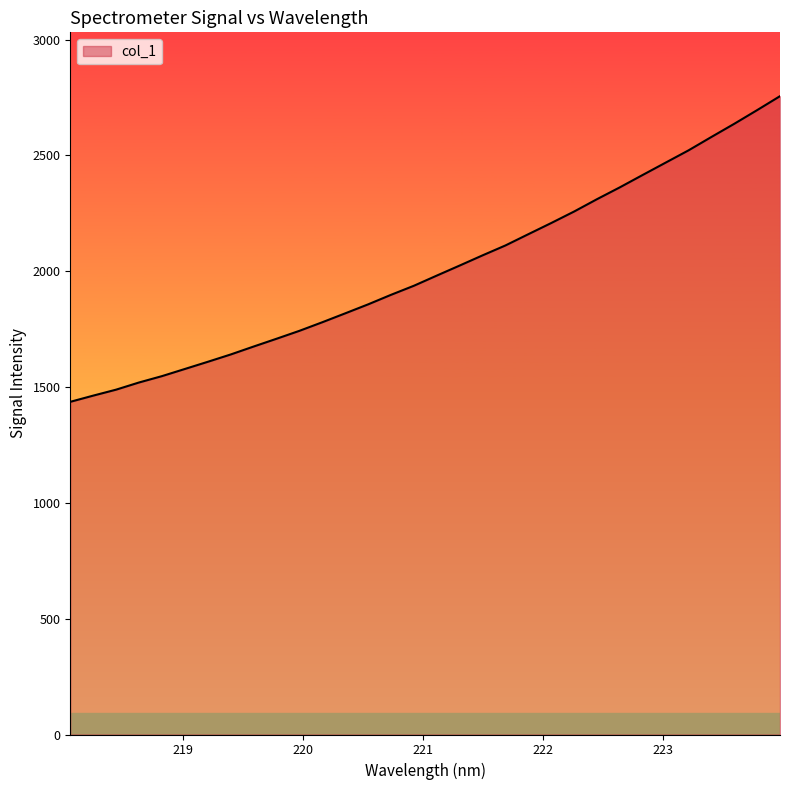

What is the difference between the maximum and minimum values?

1319.4